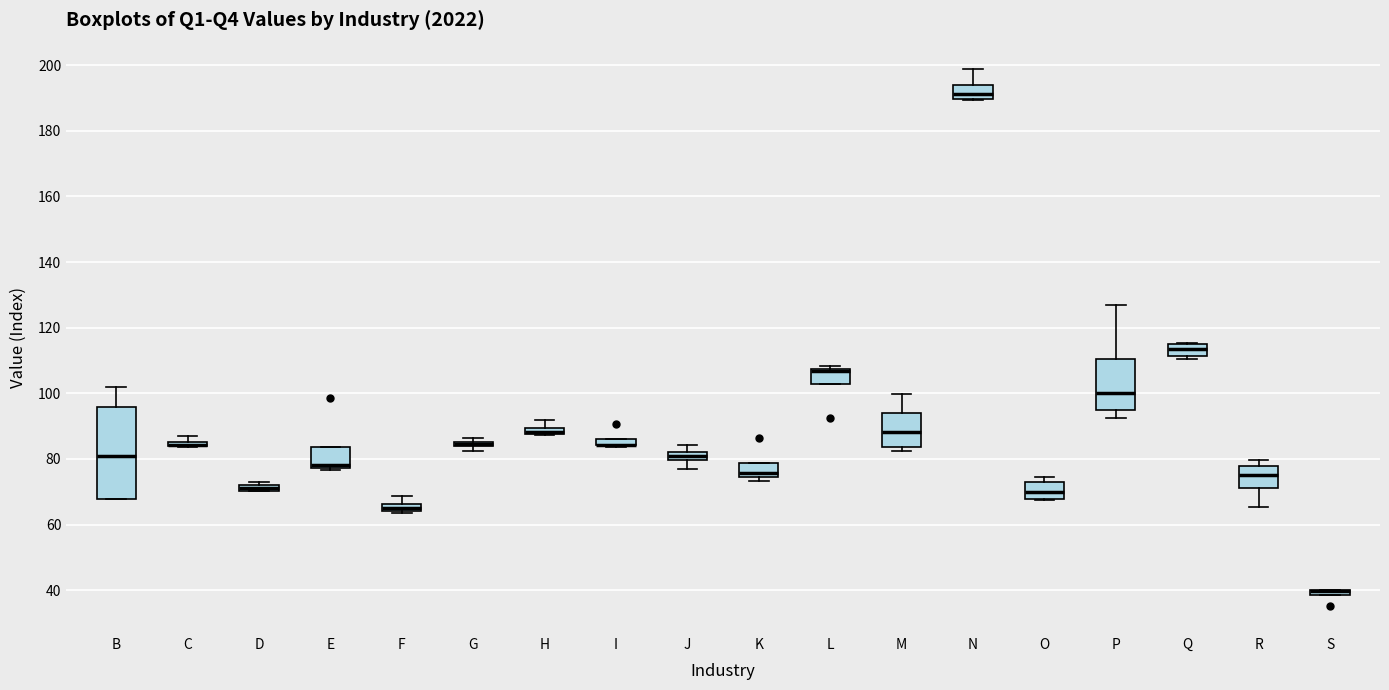

Where is the lower edge of the box for S on the y-axis? The values are not printed on the chart, so give them approximately, as read against the axis.

38